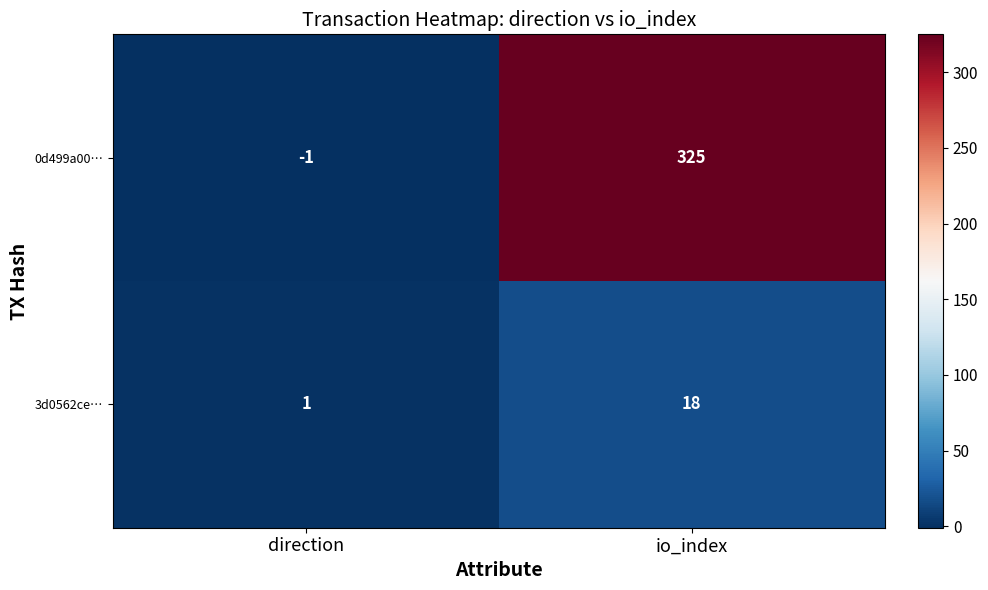

What is the sum of the 3d0562ce… values at direction and io_index?

19